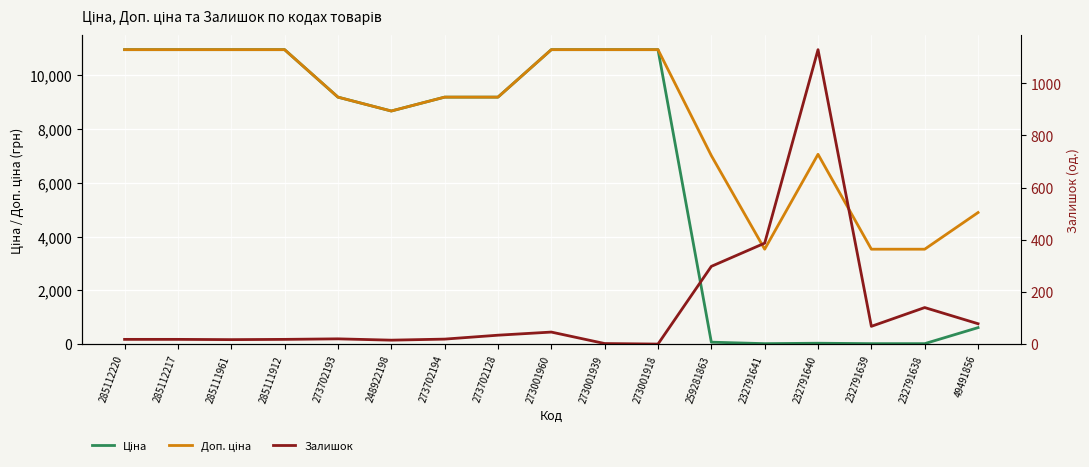

How many values in the Залишок series are below 20?

8